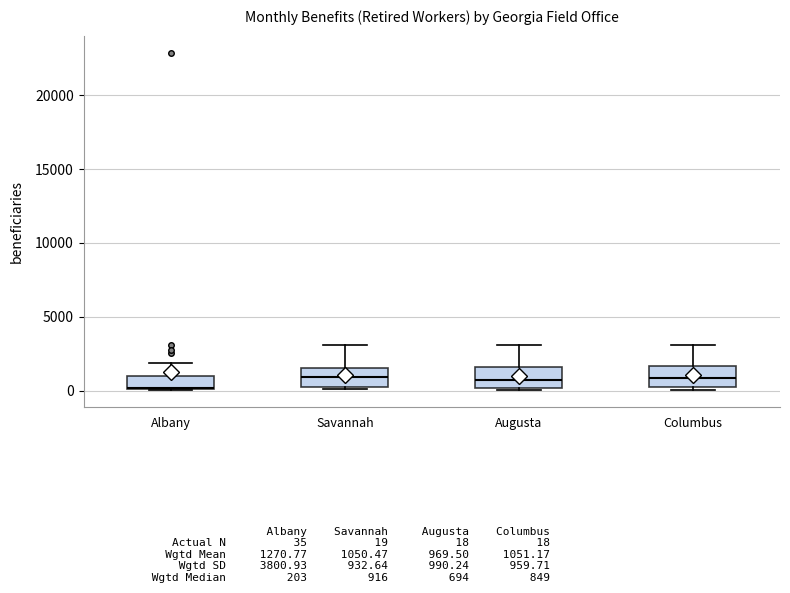

Reading left to right, transcribe this box plot: for each box, give where its median line is, the range the box spans, and where its two whiskers end, as read against the y-axis. The values are not printed on the chart, so give them approximately, as read against the axis.

Albany: median 0, box 0 to 1000, whiskers 0 to 2000
Savannah: median 1000, box 0 to 1500, whiskers 0 to 3000
Augusta: median 500, box 0 to 1500, whiskers 0 to 3000
Columbus: median 1000, box 0 to 1500, whiskers 0 (just below the box's lower edge) to 3000